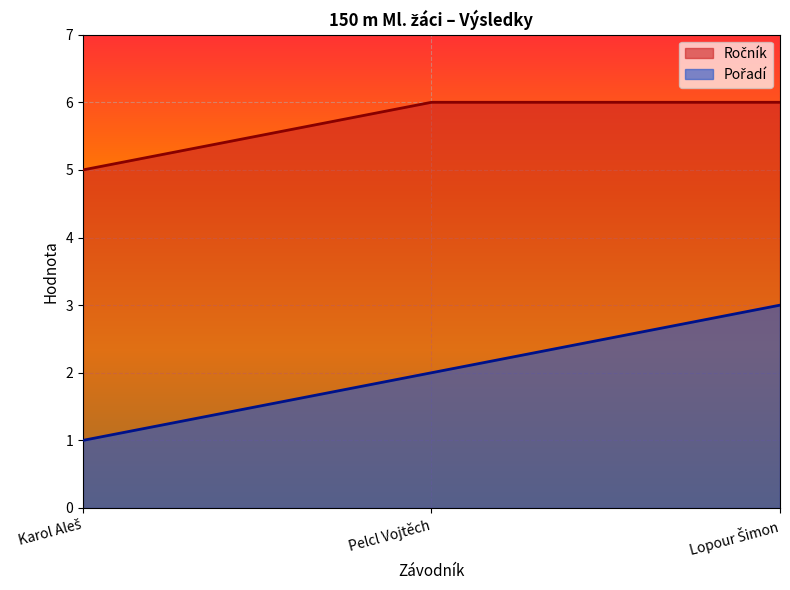

Which series has the largest total across all categories?

Ročník